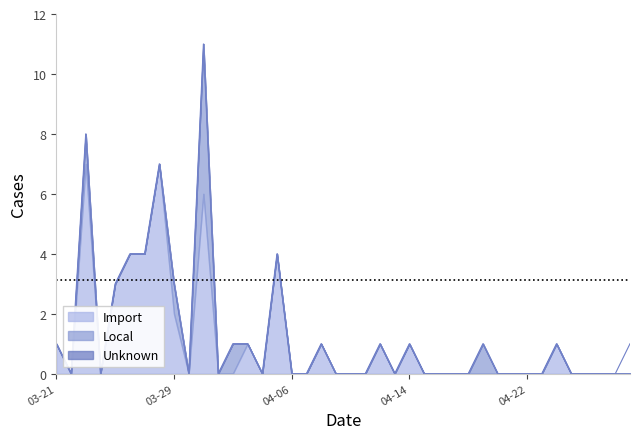

How many lines are shown in the chart?

4